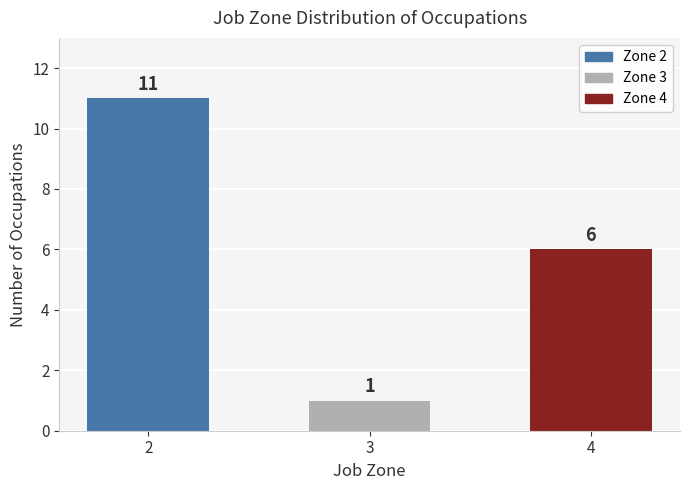

Which has a higher value, 4 or 2?

2